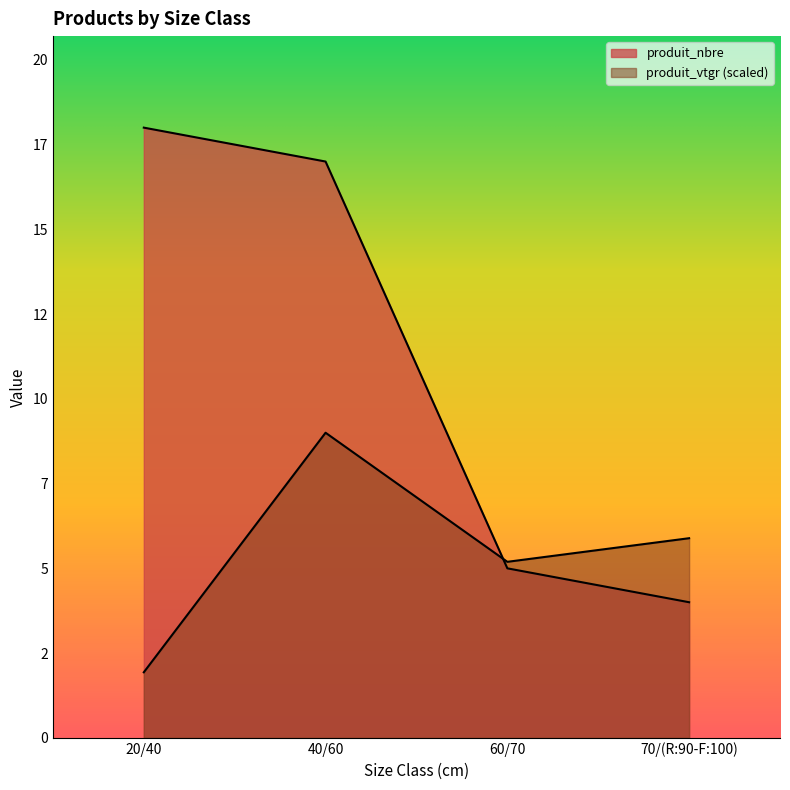

Where is the first local minimum for produit_vtgr?

60/70